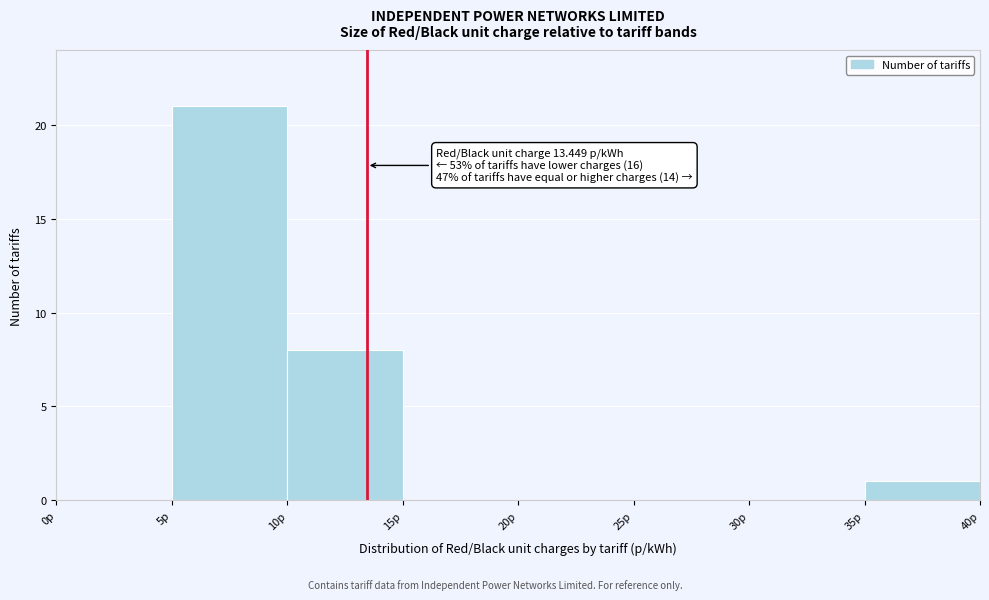

Which range on the x-axis has the tallest bar?

5 to 10